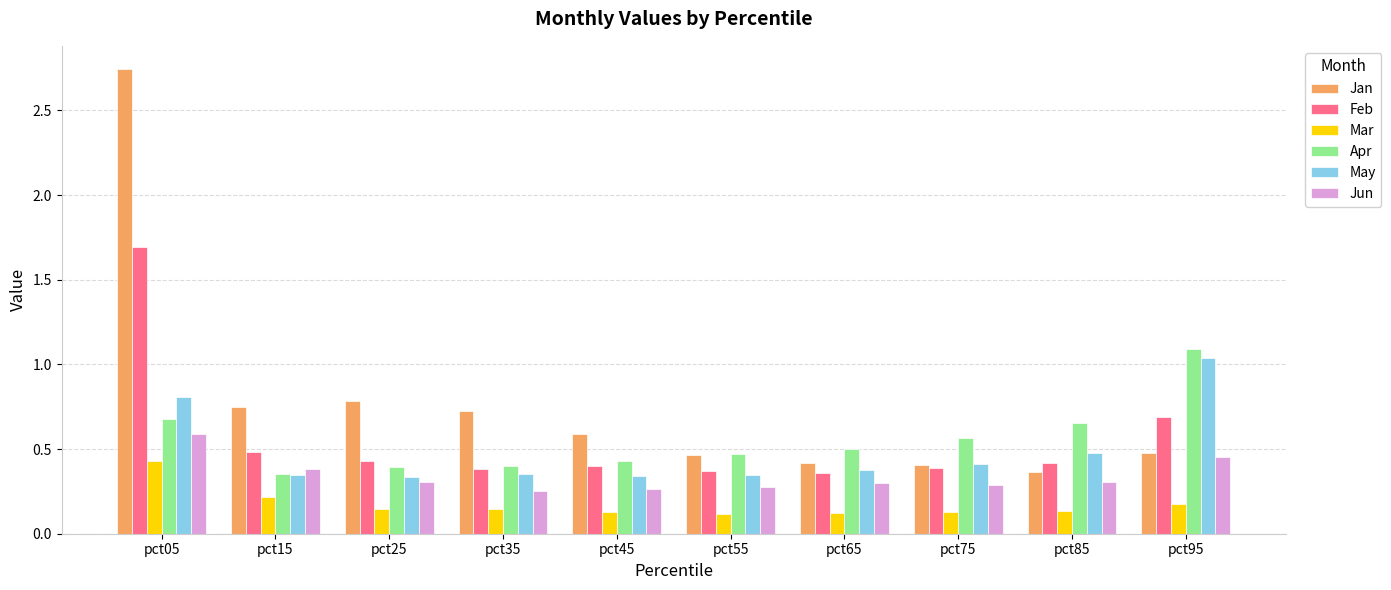

What is the sum of the May values at pct05 and pct15?

1.2